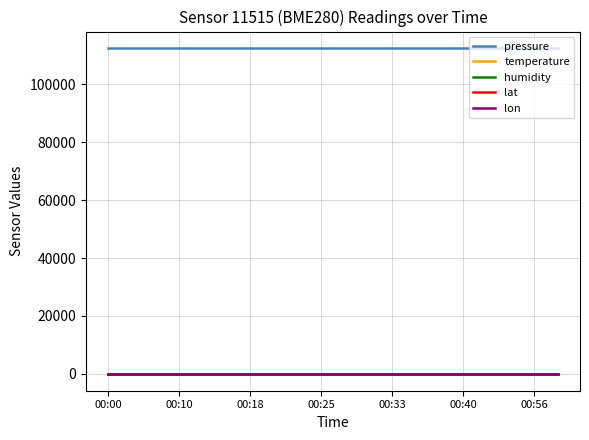

True or false: pressure and lon intersect in this chart.

False